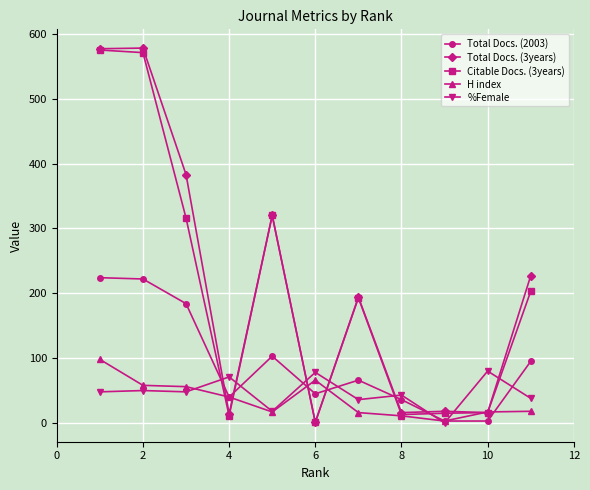

Which series ends up on top after the final intersection of %Female and Citable Docs. (3years)?

Citable Docs. (3years)